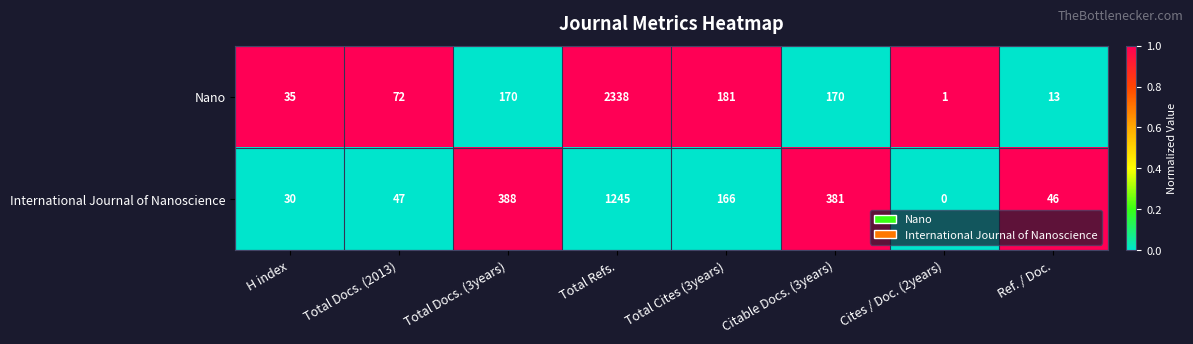

What is the total value across all series at Cites / Doc. (2years)?

1